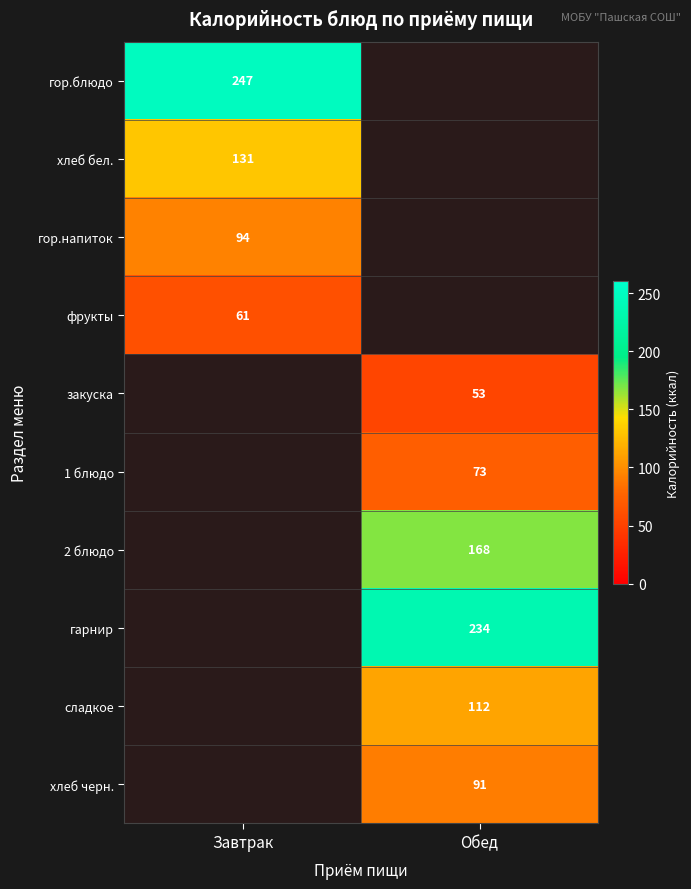

True or false: гор.напиток has a value of 154 at Завтрак.

False